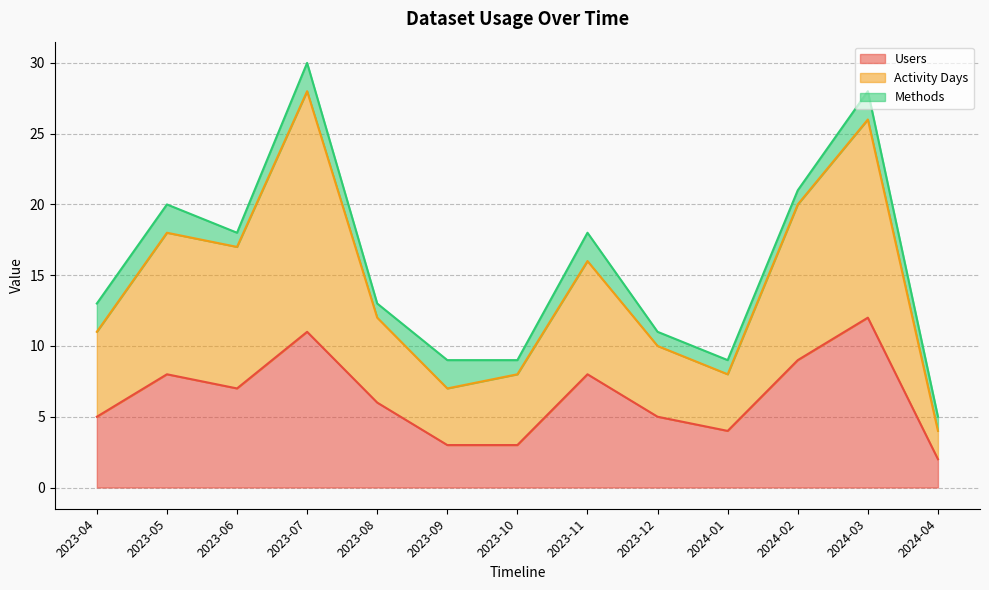

In Users, how many points are higher than both neighbors (excluding endpoints)?

4